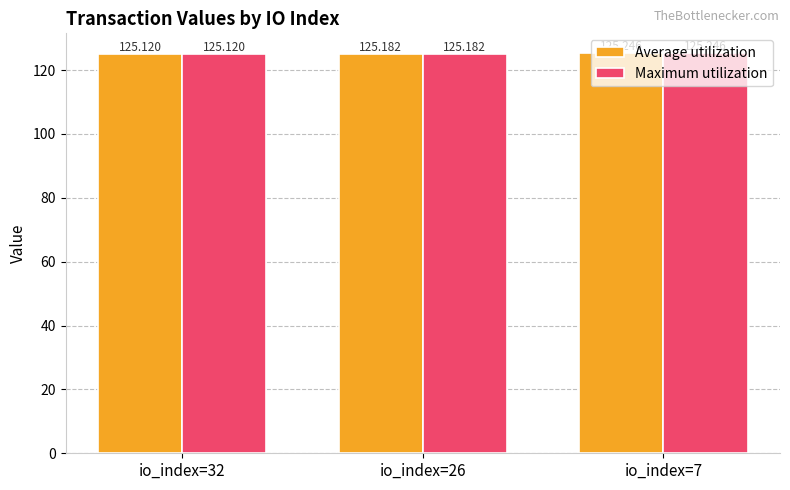

Is the value of Average utilization at io_index=7 greater than the value of Maximum utilization at io_index=32?

Yes